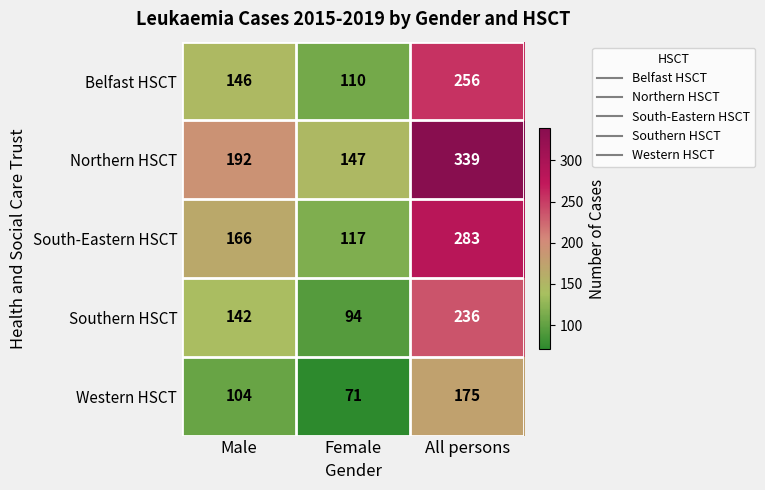

What is the minimum value for Belfast HSCT?

110